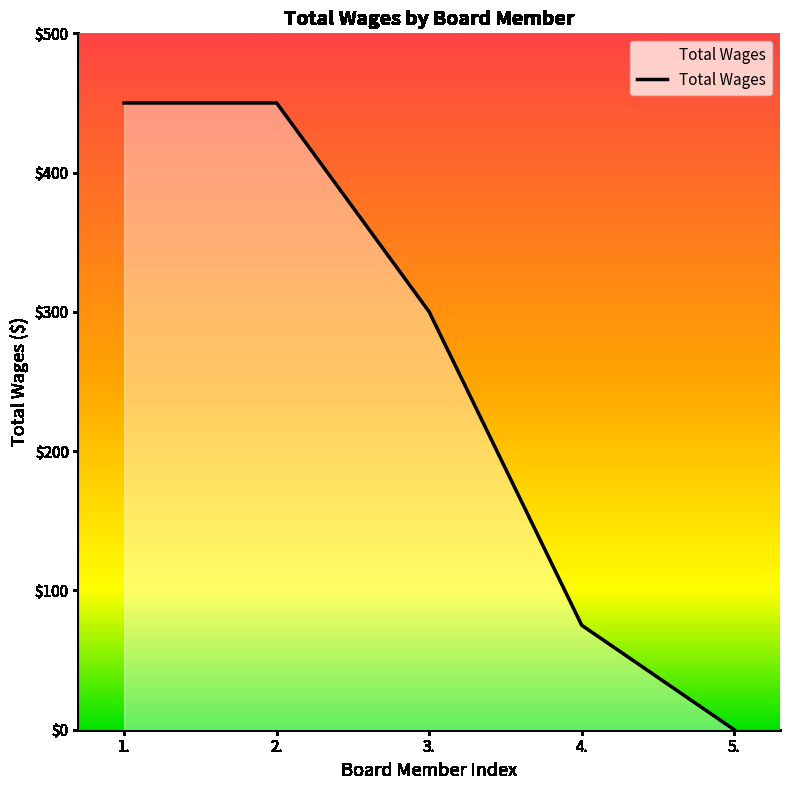

Read the value at 3., to the nearest 5.

300